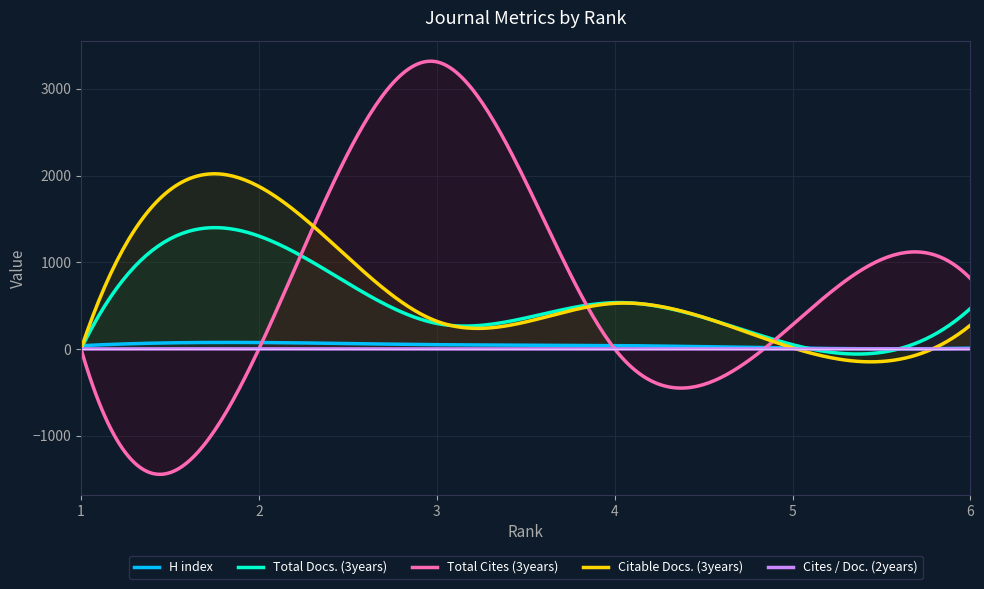

List the series in order of their peak value, highest first.

Total Cites (3years), Citable Docs. (3years), Total Docs. (3years), H index, Cites / Doc. (2years)